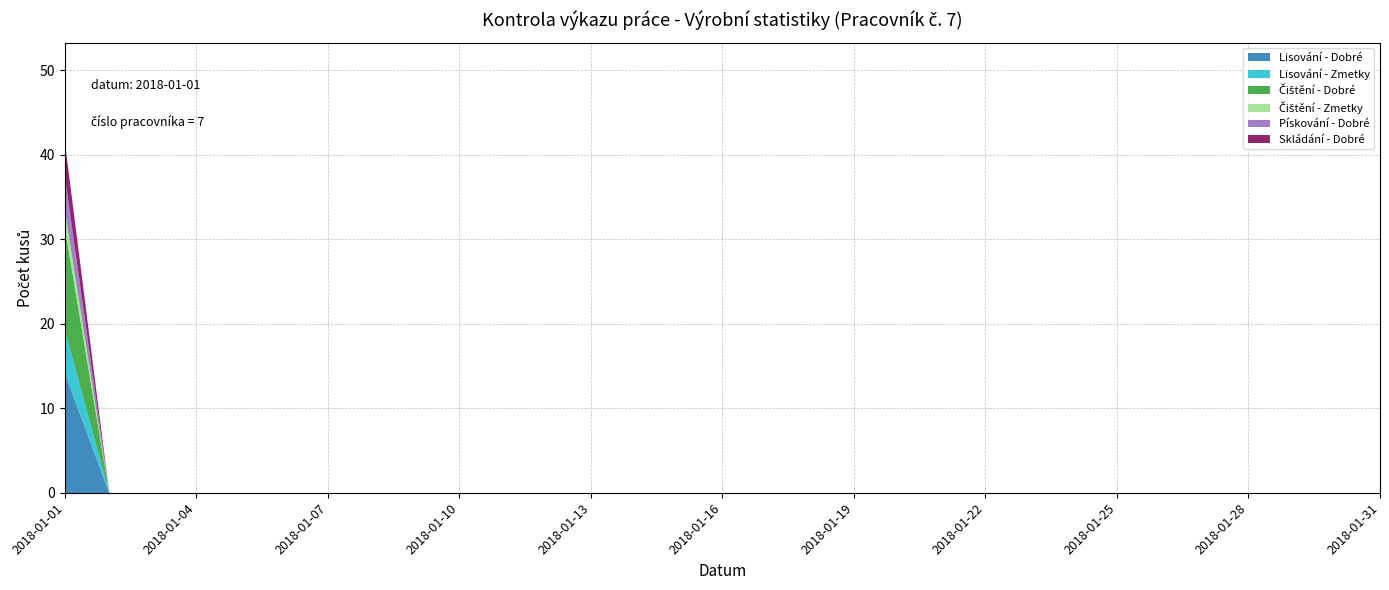

Reading left to right, extract all data points from this chart.

Lisování - Dobré: 14	0	0	0	0	0	0	0	0	0	0	0	0	0	0	0	0	0	0	0	0	0	0	0	0	0	0	0	0	0	0
Lisování - Zmetky: 5	0	0	0	0	0	0	0	0	0	0	0	0	0	0	0	0	0	0	0	0	0	0	0	0	0	0	0	0	0	0
Čištění - Dobré: 12	0	0	0	0	0	0	0	0	0	0	0	0	0	0	0	0	0	0	0	0	0	0	0	0	0	0	0	0	0	0
Čištění - Zmetky: 2	0	0	0	0	0	0	0	0	0	0	0	0	0	0	0	0	0	0	0	0	0	0	0	0	0	0	0	0	0	0
Pískování - Dobré: 4	0	0	0	0	0	0	0	0	0	0	0	0	0	0	0	0	0	0	0	0	0	0	0	0	0	0	0	0	0	0
Skládání - Dobré: 4	0	0	0	0	0	0	0	0	0	0	0	0	0	0	0	0	0	0	0	0	0	0	0	0	0	0	0	0	0	0